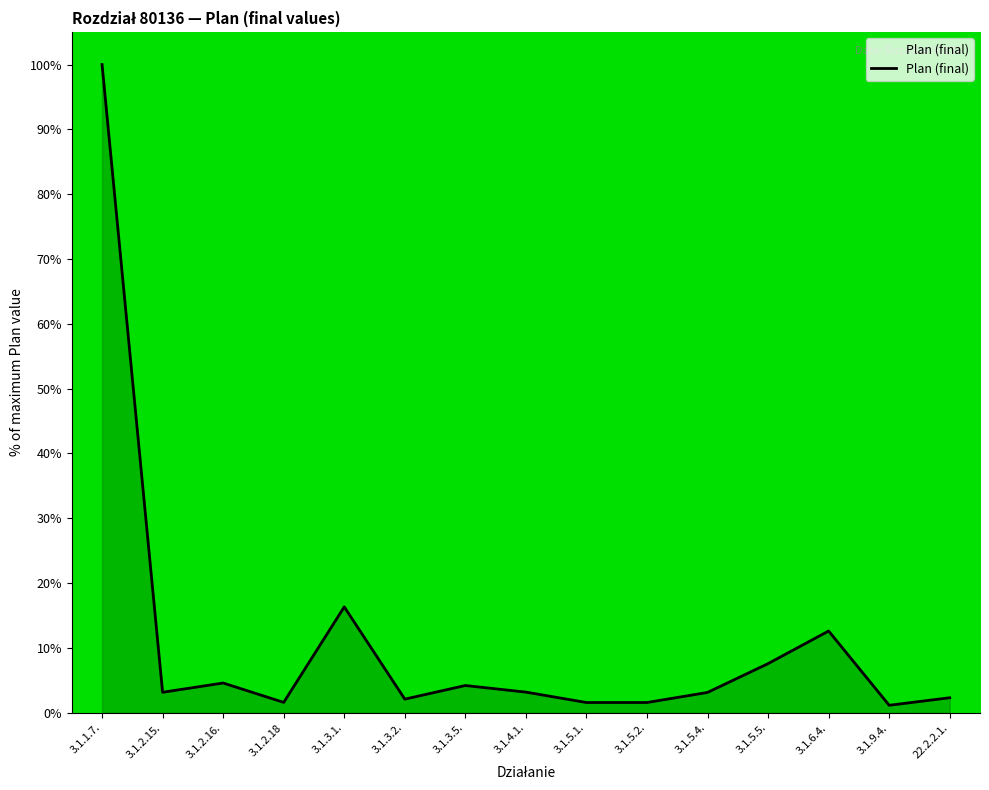

How many lines are shown in the chart?

1